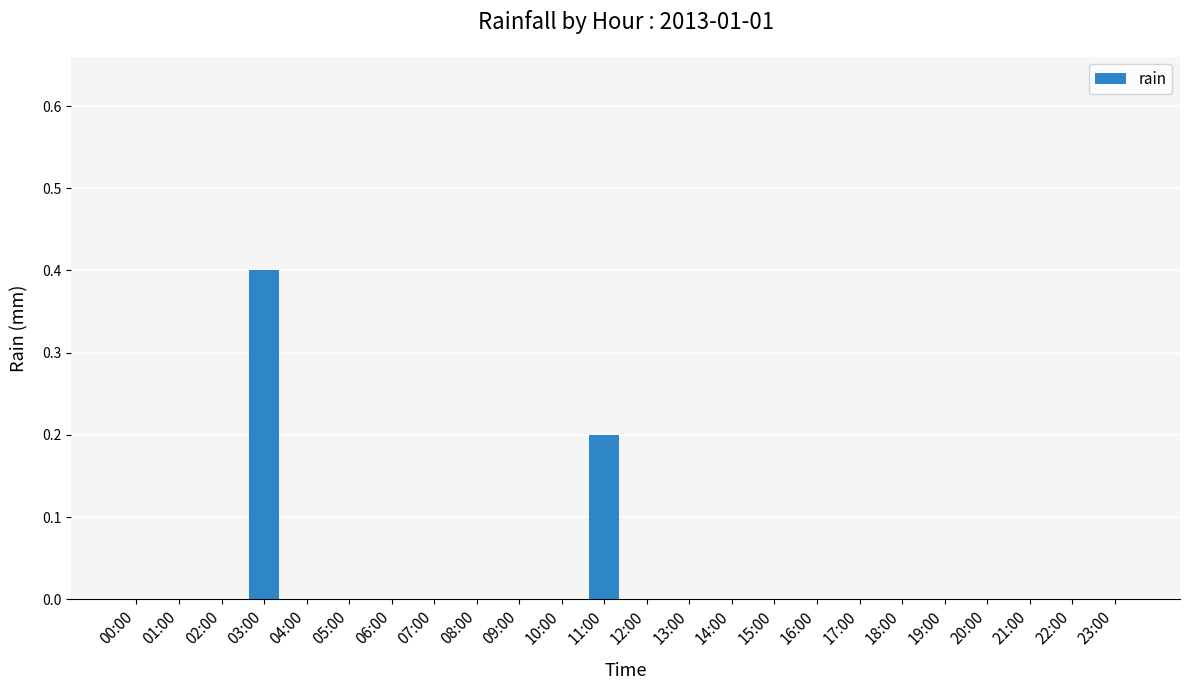

Between 03:00 and 08:00, which is larger?

03:00